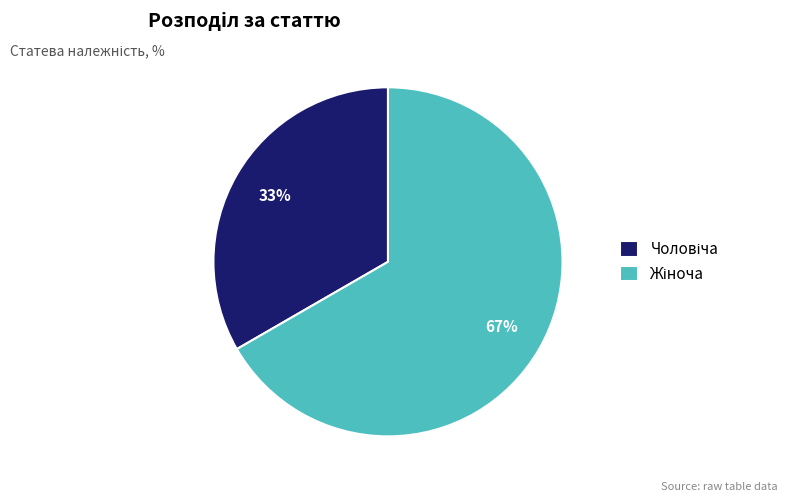

Does any single category account for the majority?

Yes